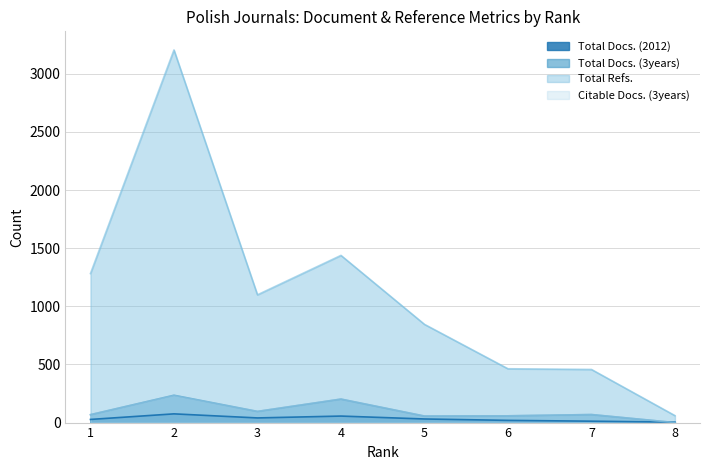

What is the value of the Total Refs. point at the 7th from the left?

457